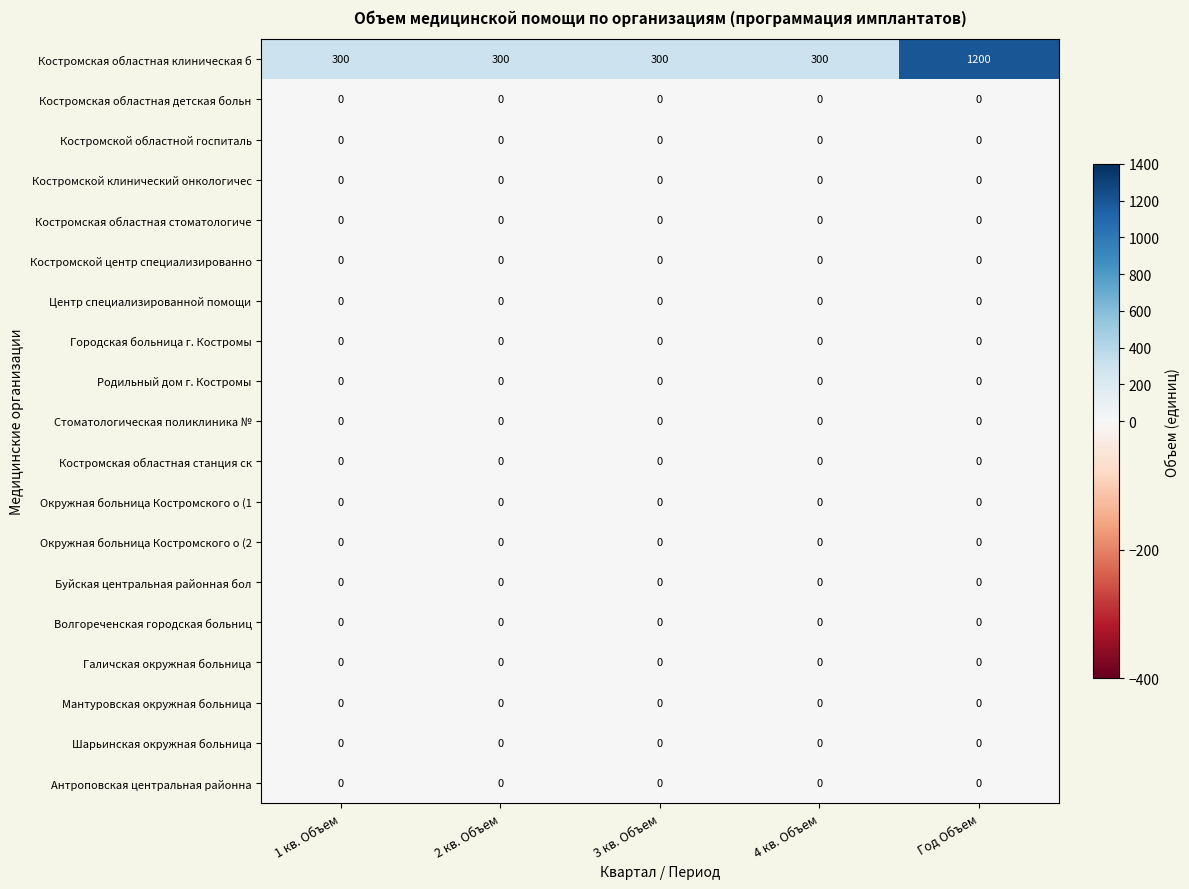

At which category does the chart reach its peak across all series?

Год Объем